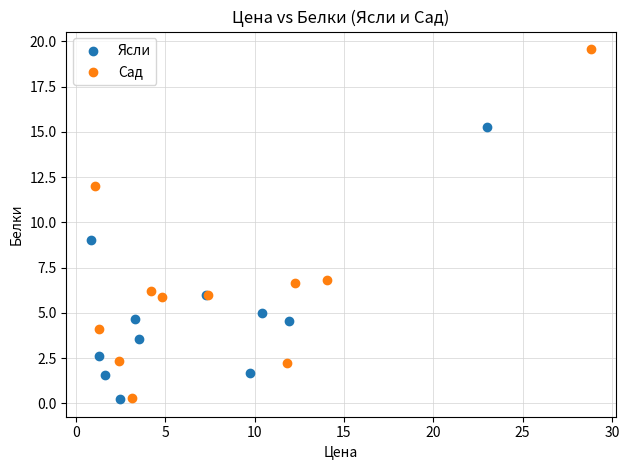

Which series contains the highest Y value?

Сад